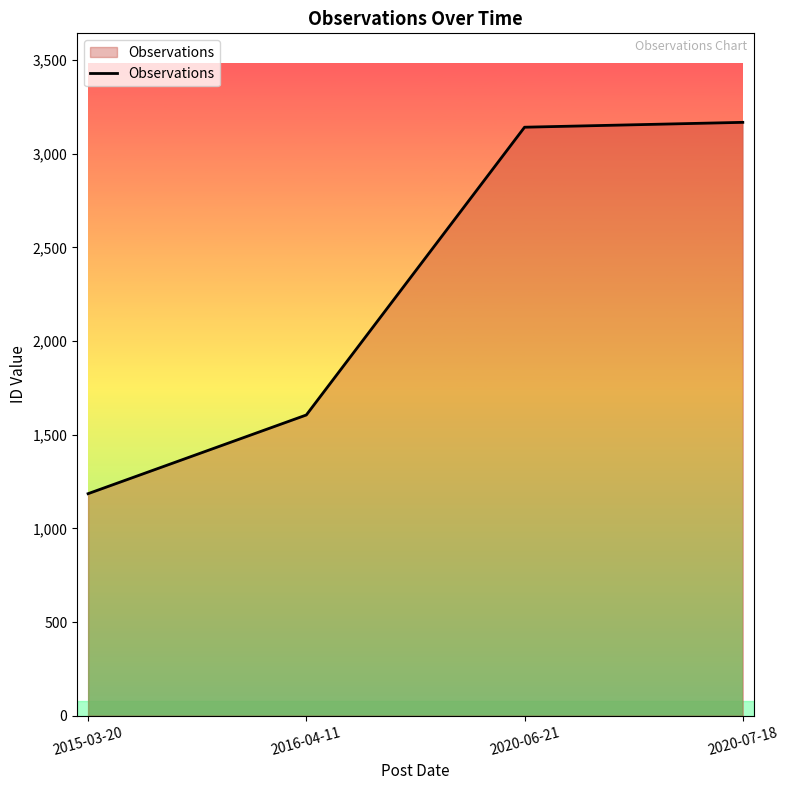

How many values are below 3141?

2